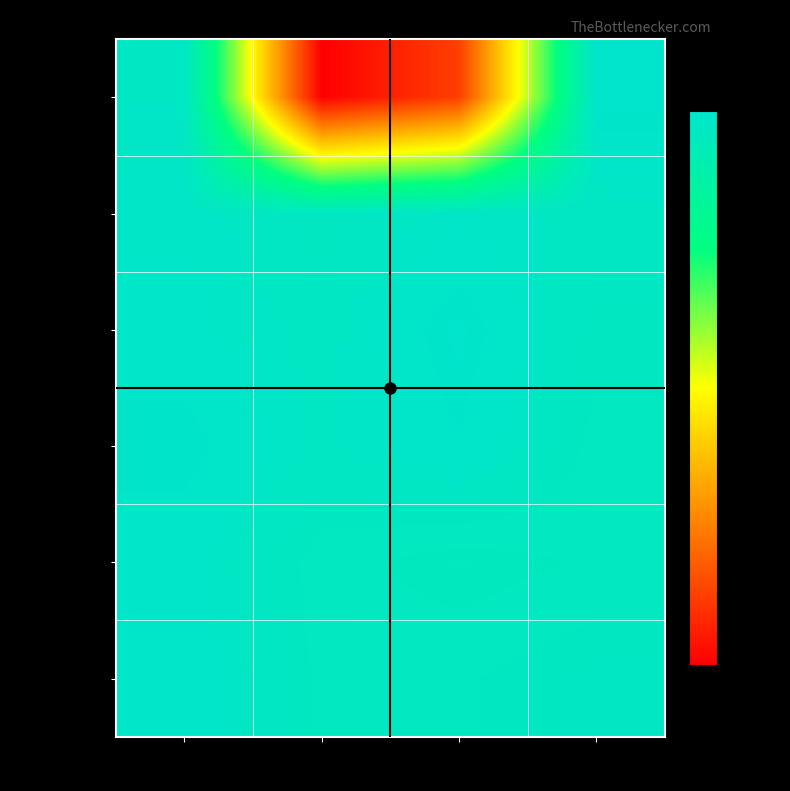

At which category does the chart reach its peak across all series?

23